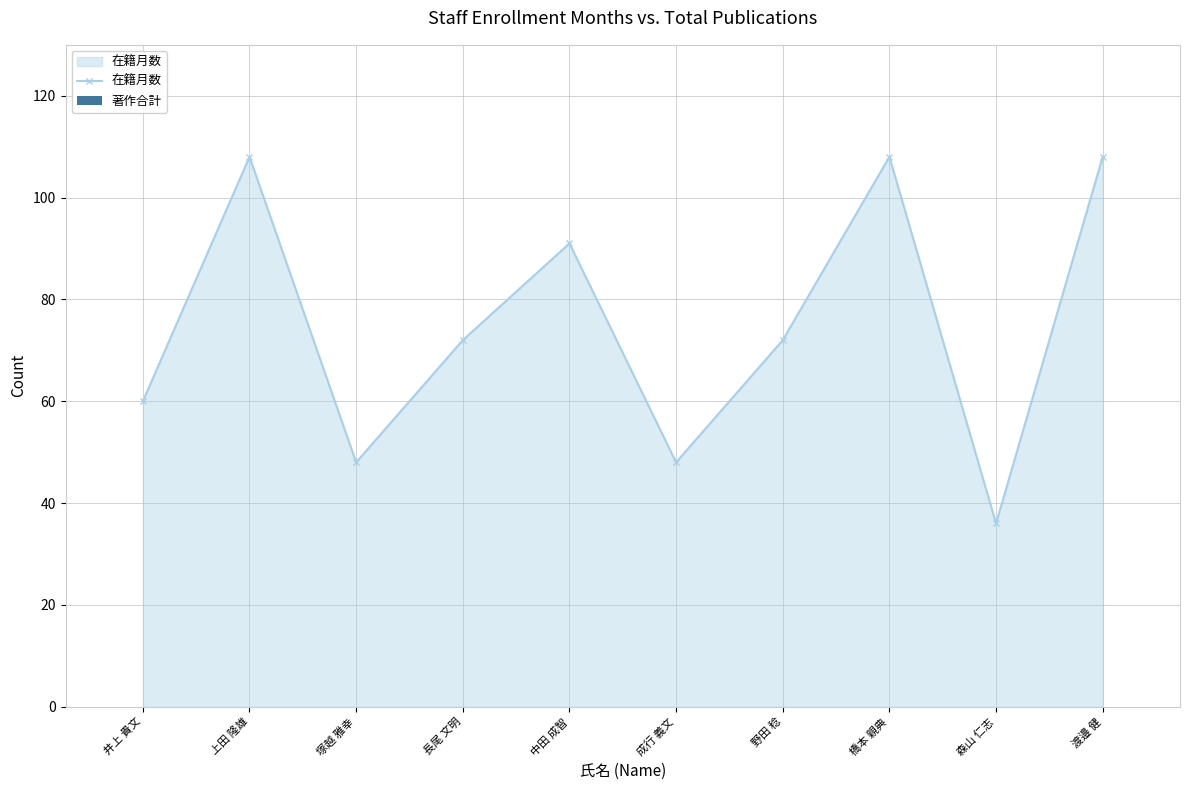

Between 上田 隆雄 and 井上 貴文, which is larger?

上田 隆雄